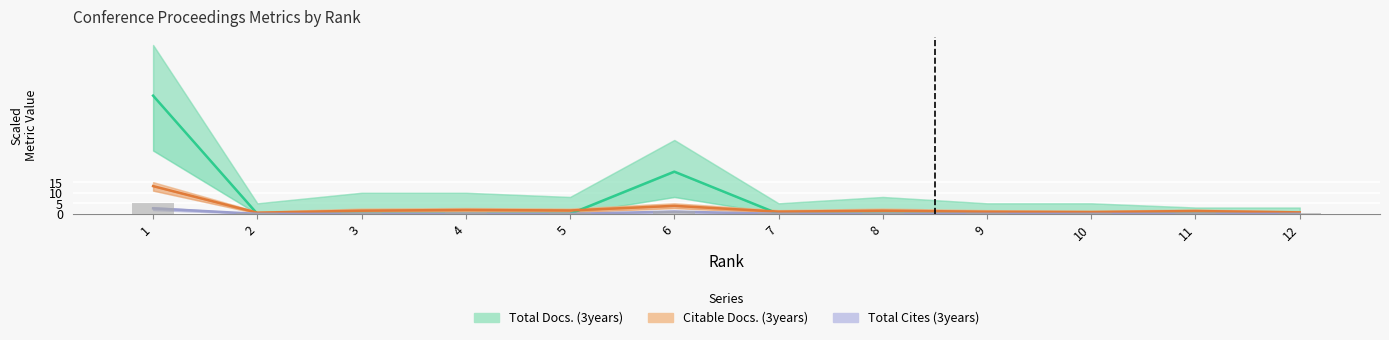

At which category is the sum across all series the highest?

1